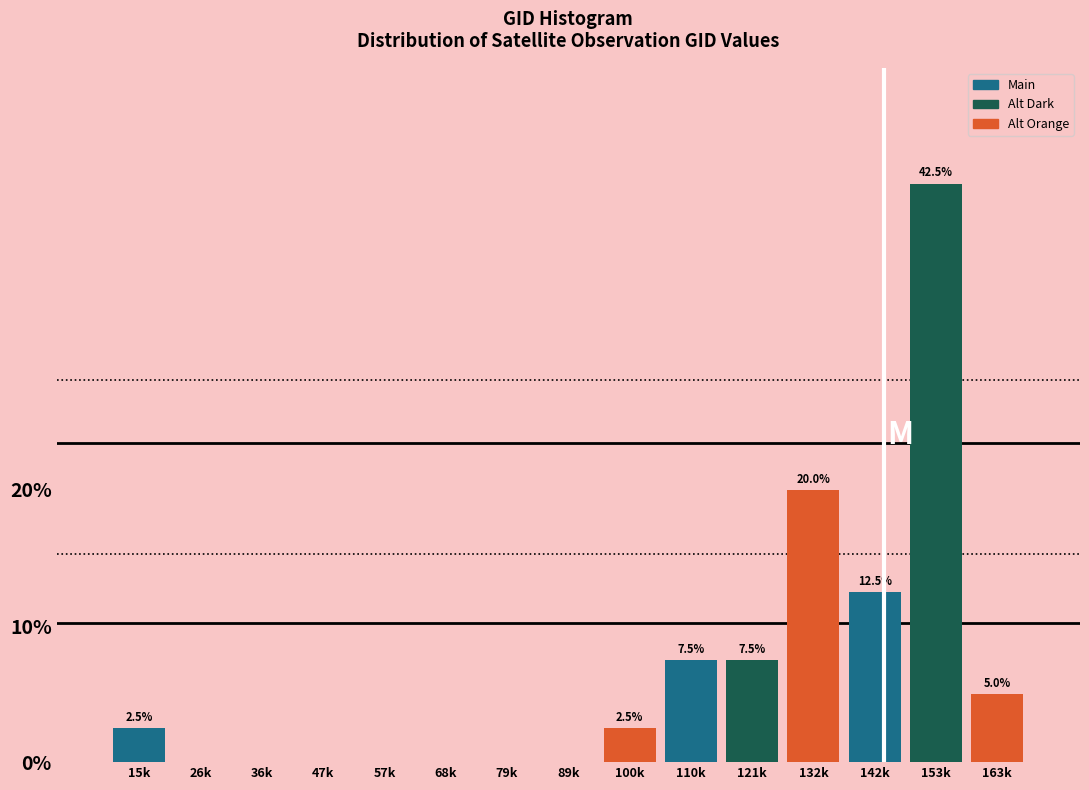

What is the total value across all series at 153k?

60.0